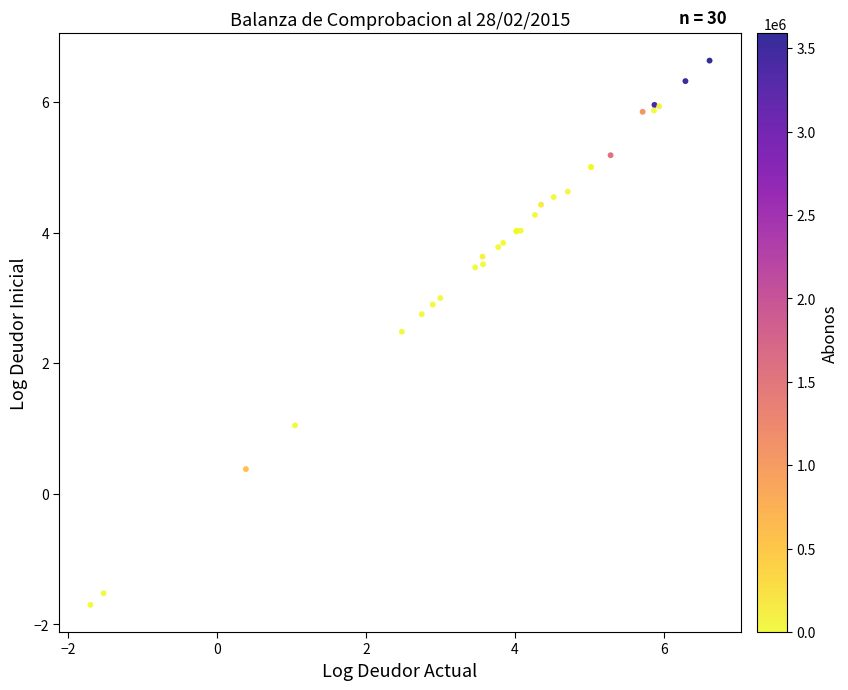

What Y value in the scatter plot is closest to 2?

2.5